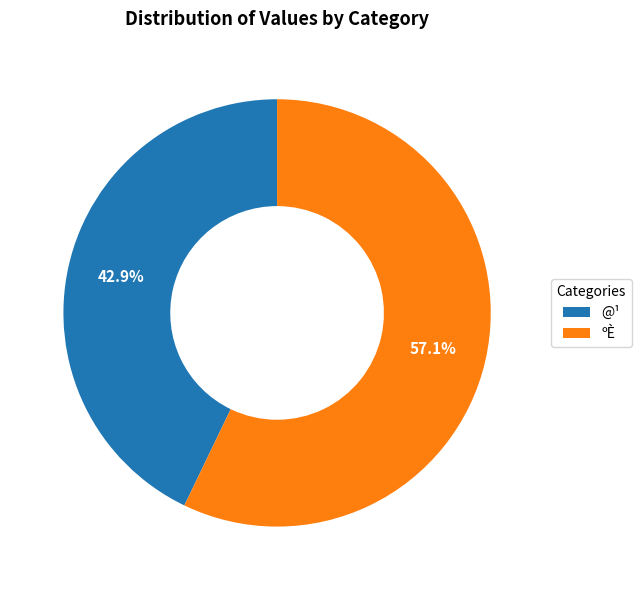

Which has a higher value, @¹ or ºÈ?

ºÈ